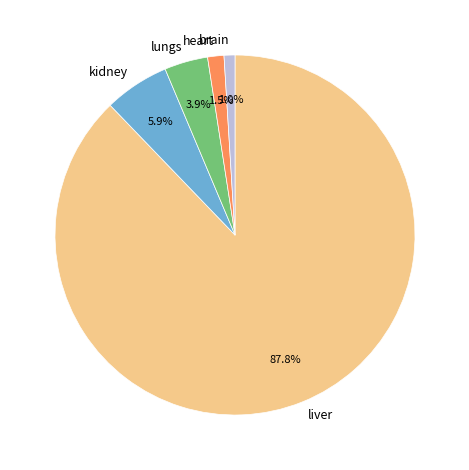

Which slice represents more than half of the pie?

liver